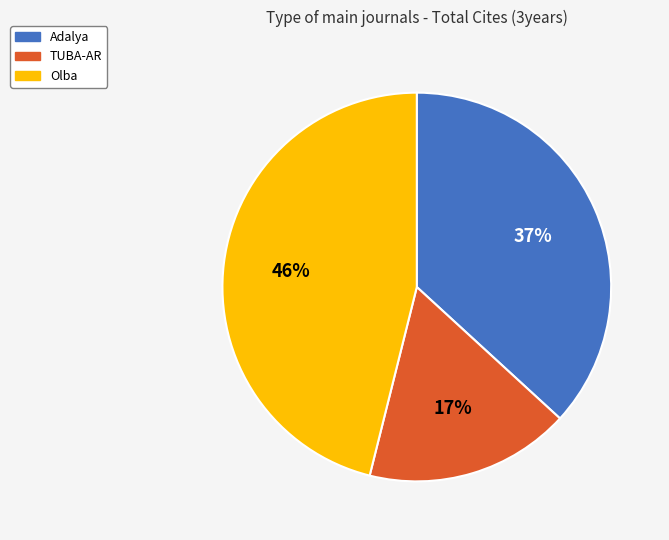

To the nearest percent, what is the difference between the largest and smallest slice percentages?

29%